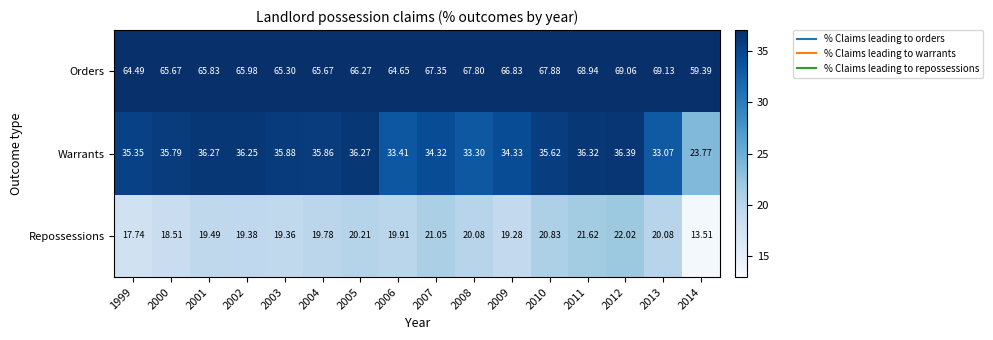

Between 2009 and 2010, which series saw the biggest shift?

Repossessions